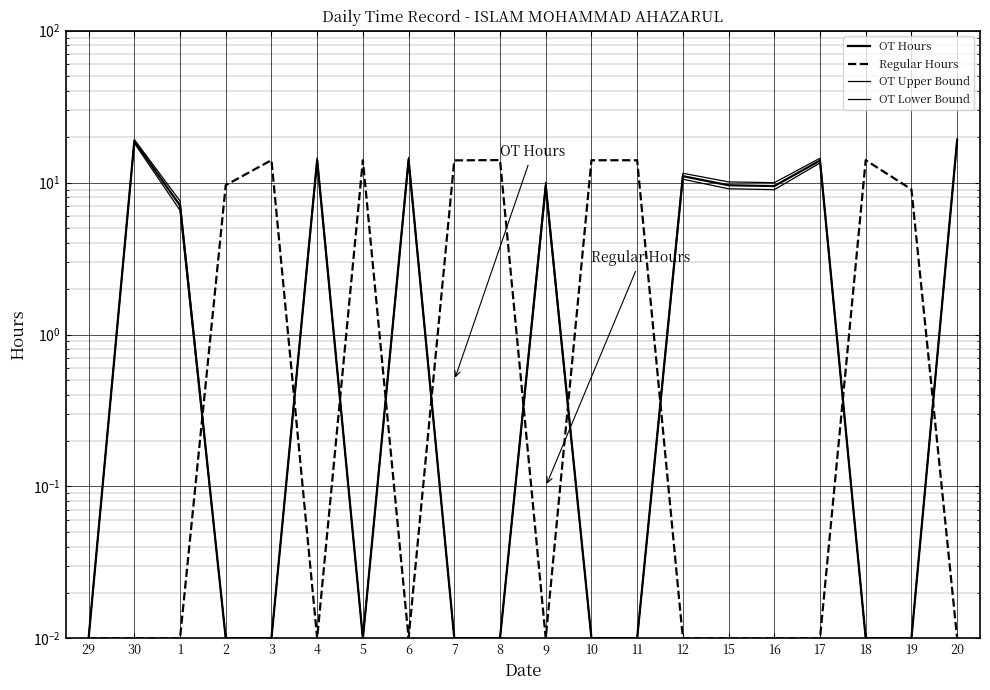

What is the highest value of the OT Upper Bound series?

19.6